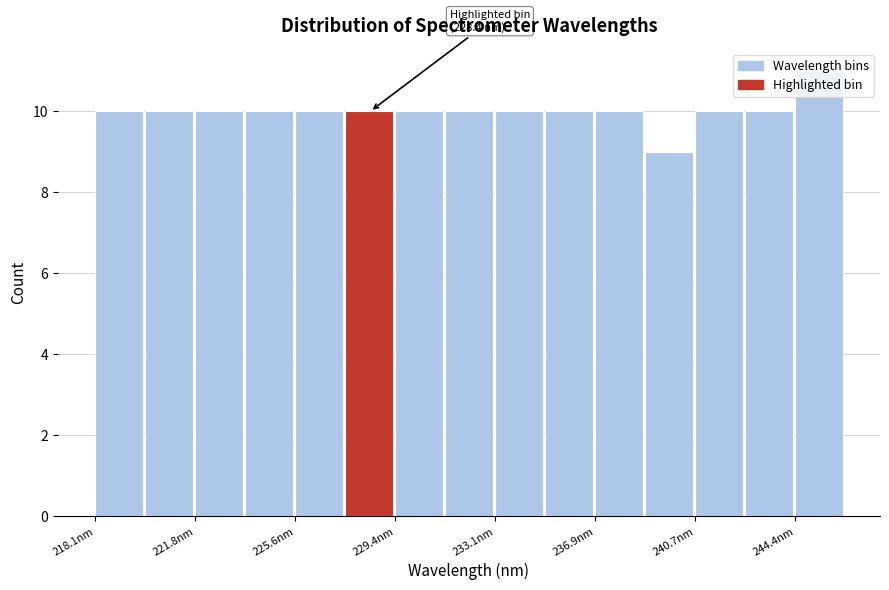

Read against the x-axis, roughly where is the centre of the tallest bar?

245.5